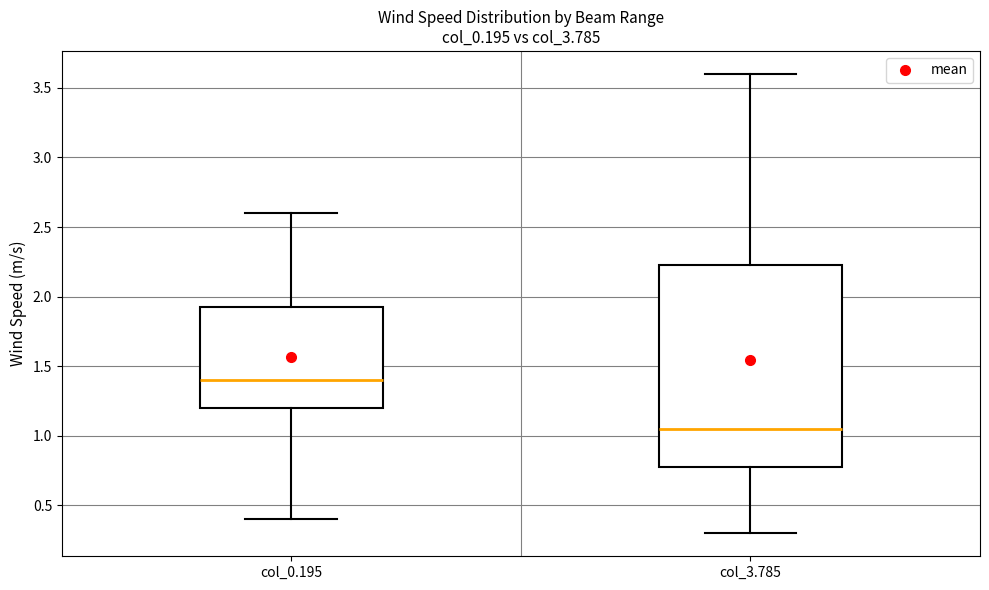

Where does the median line of the box for col_3.785 sit on the y-axis? The values are not printed on the chart, so give them approximately, as read against the axis.

1.05